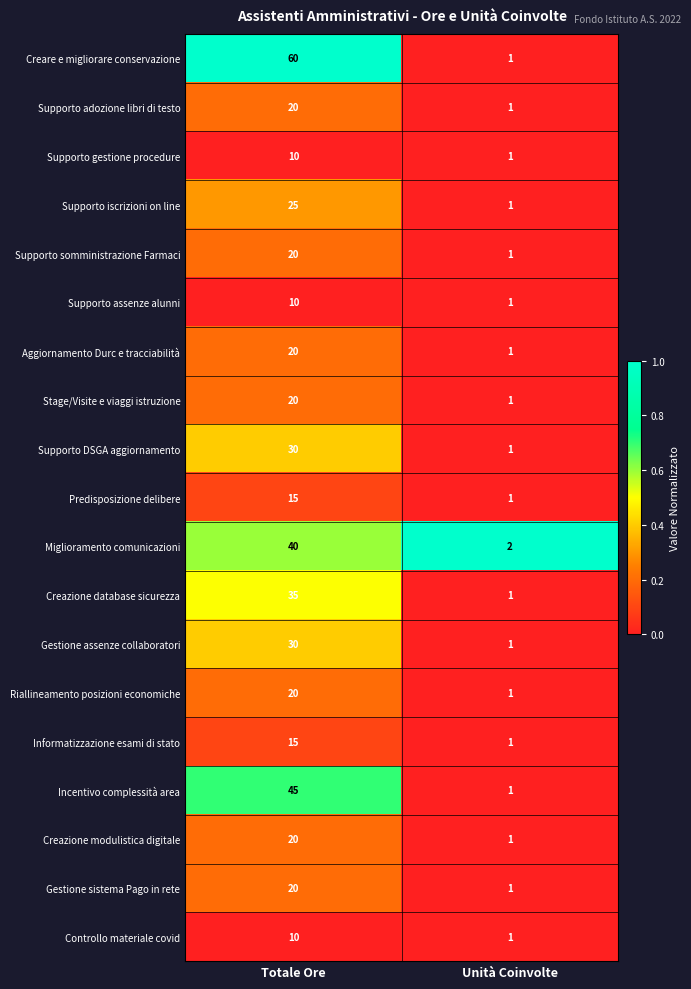

Between Totale Ore and Unità Coinvolte, which series saw the biggest shift?

Creare e migliorare conservazione